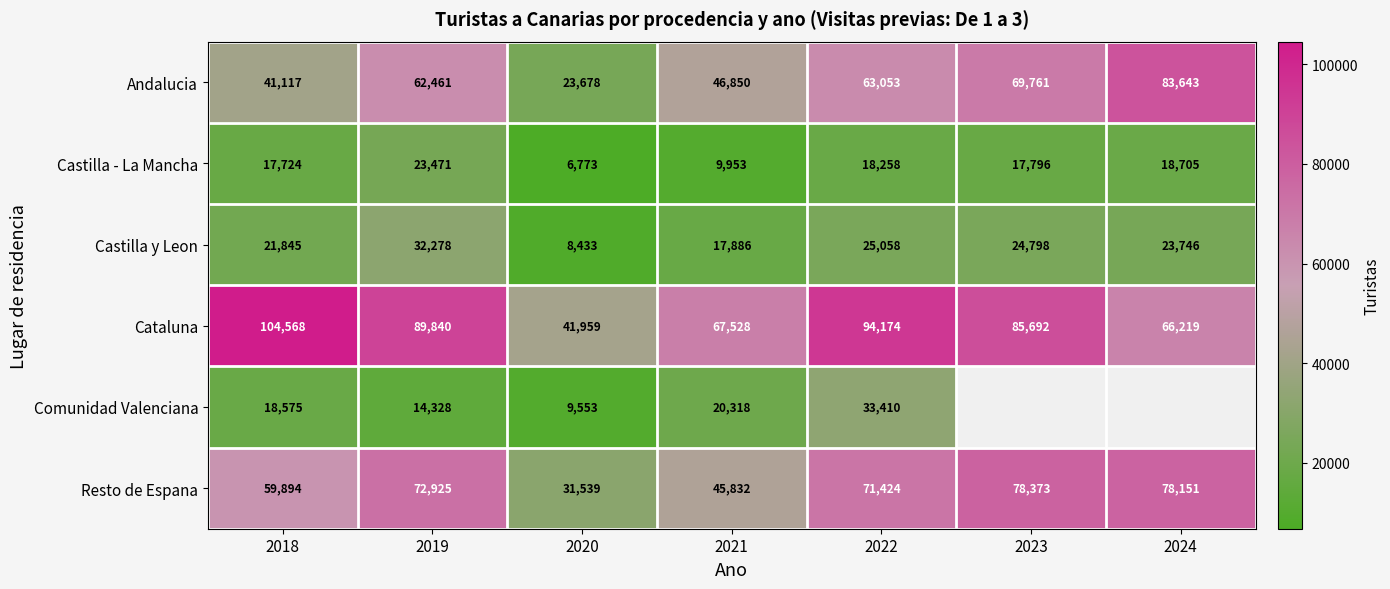

True or false: Andalucia has a value of 71012.1 at 2018.

False